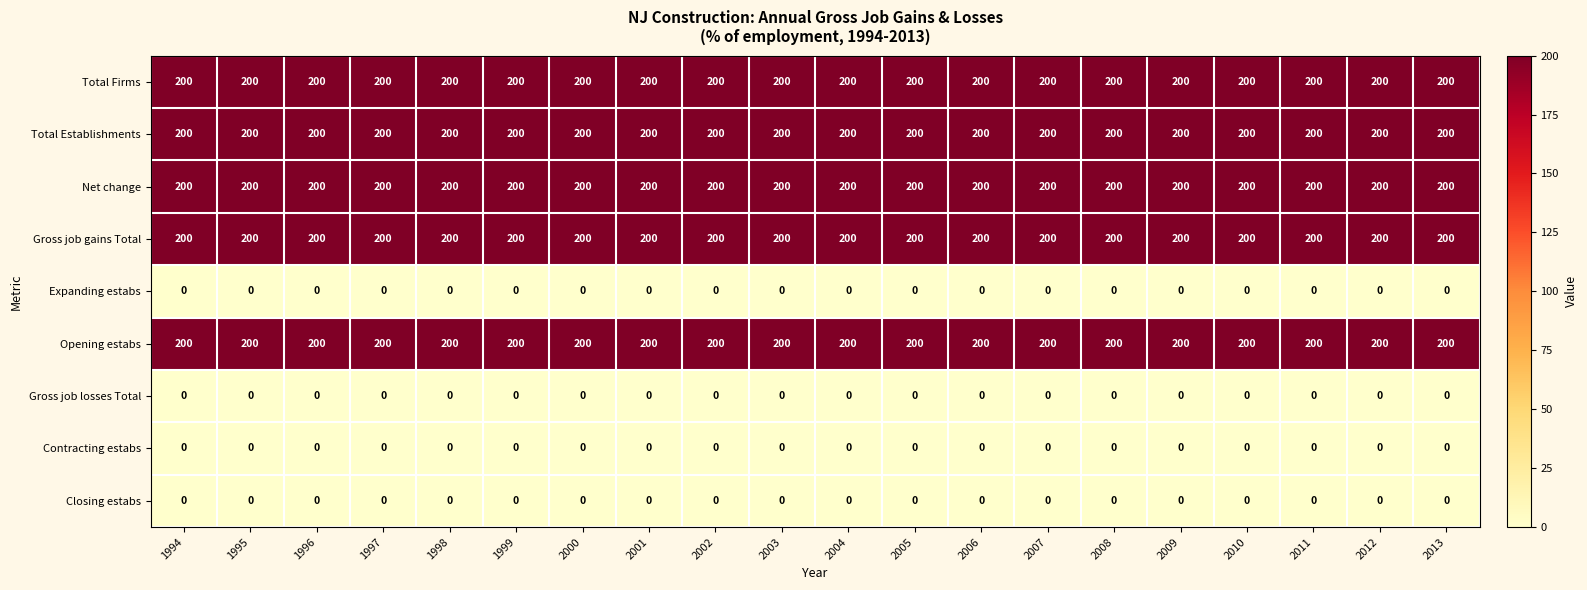

What is the minimum value for Net change?

200